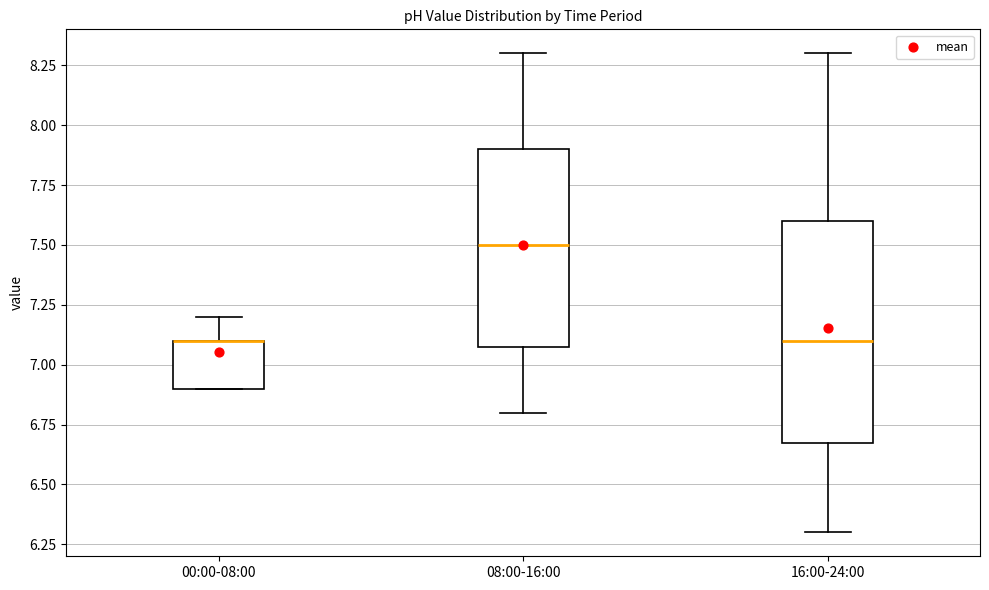

Where is the lower edge of the box for 00:00-08:00 on the y-axis? The values are not printed on the chart, so give them approximately, as read against the axis.

6.9